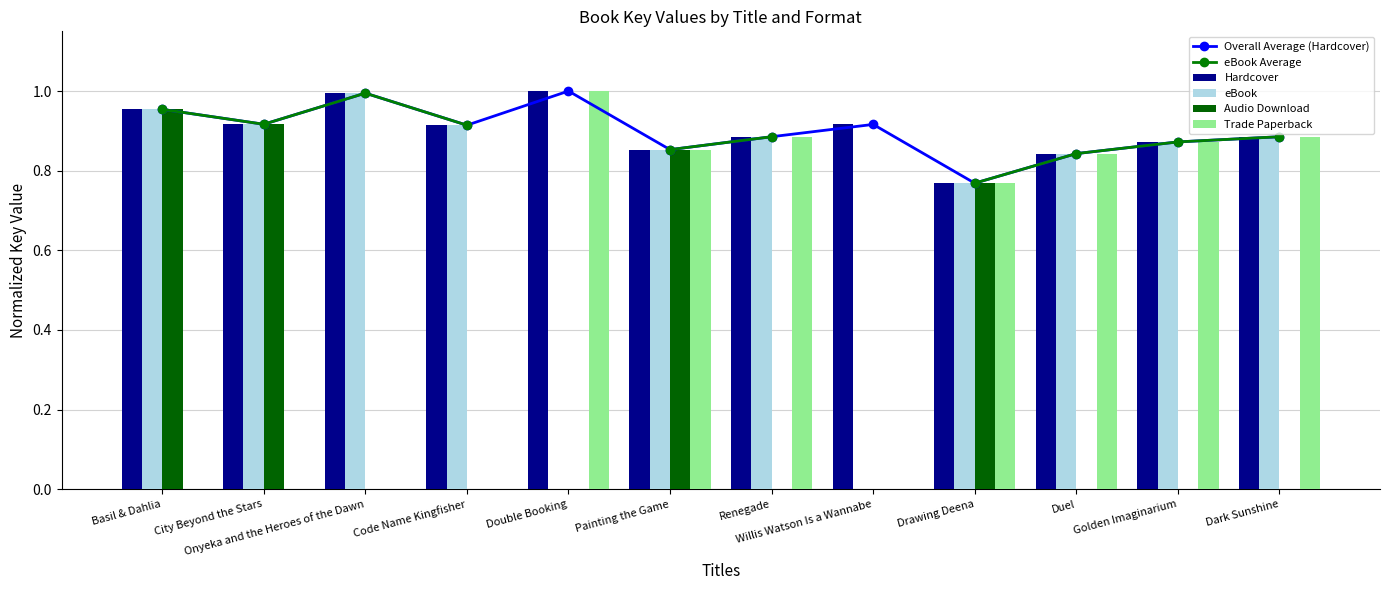

What is the greatest value displayed?

1.0